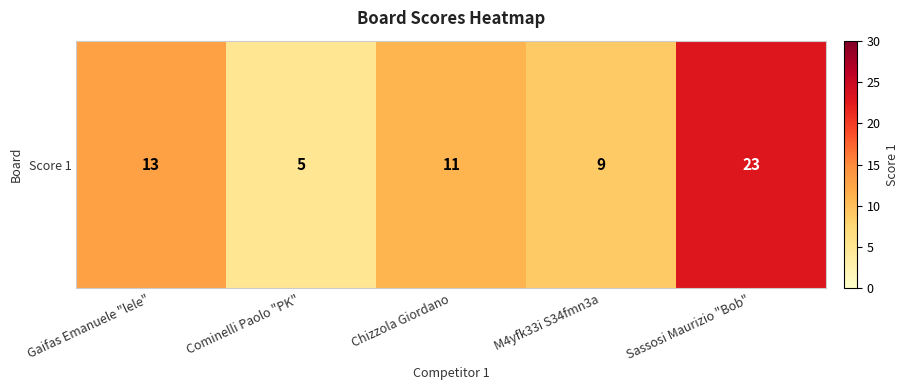

The chart shows a value of 36 at Sassosi Maurizio "Bob". True or false?

False